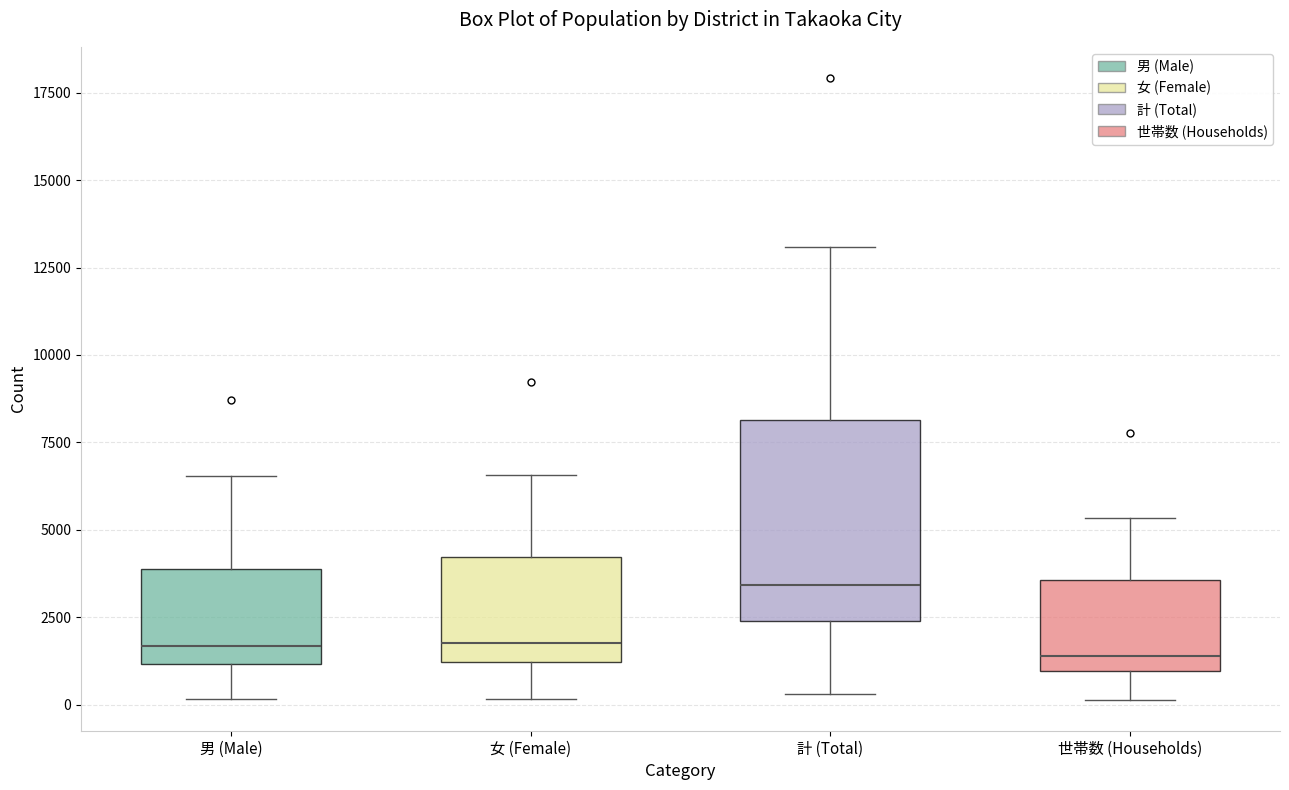

Which box has the highest median line?

計 (Total)